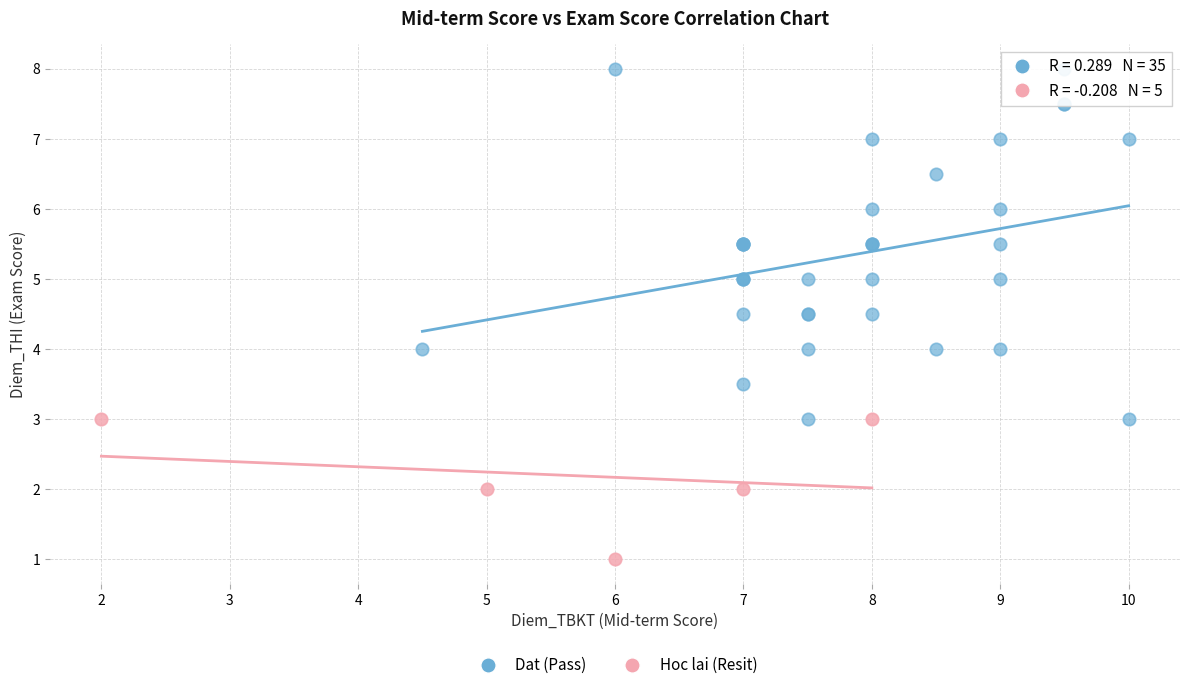

Which series has the largest Y range (max minus min)?

Dat (Pass)